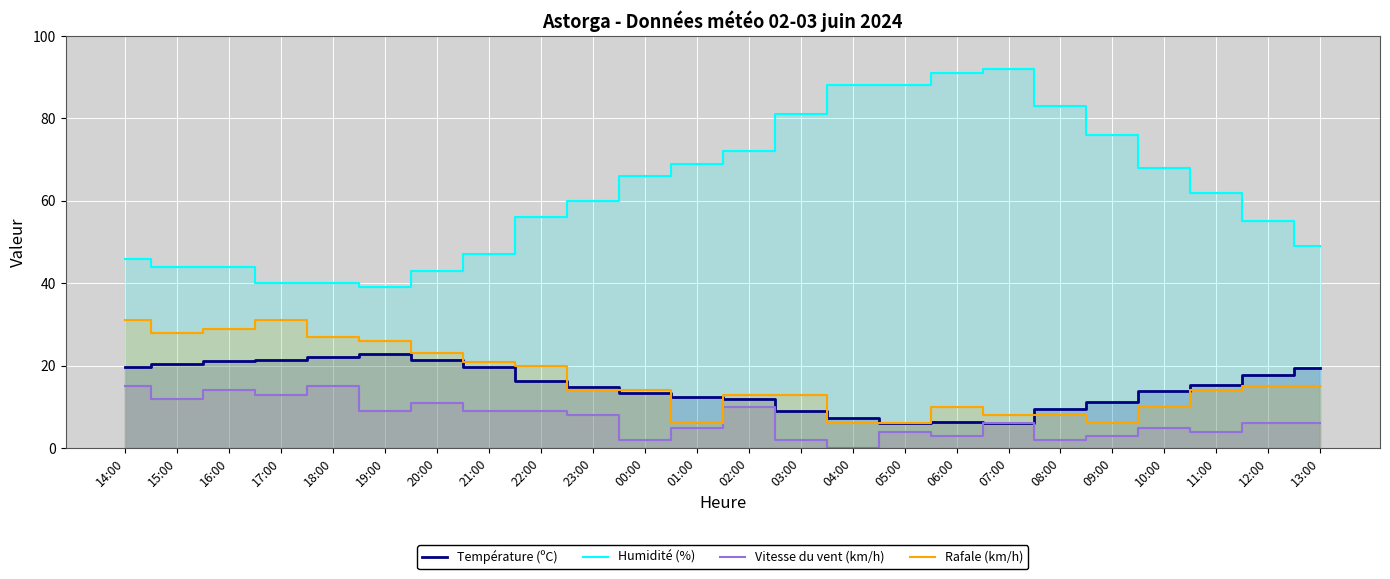

Which series has the largest range (max minus min)?

Humidité (%)